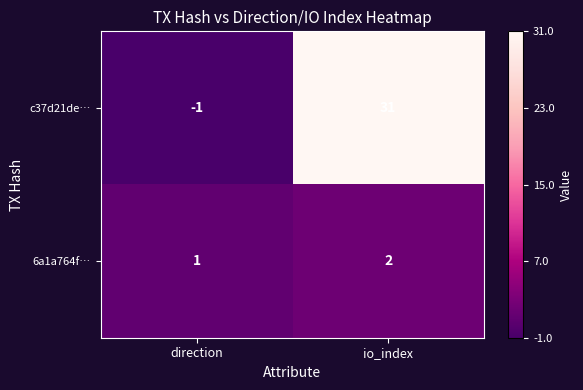

Reading right to left, what are all the values shown in this chart?

c37d21de…: 31	-1
6a1a764f…: 2	1